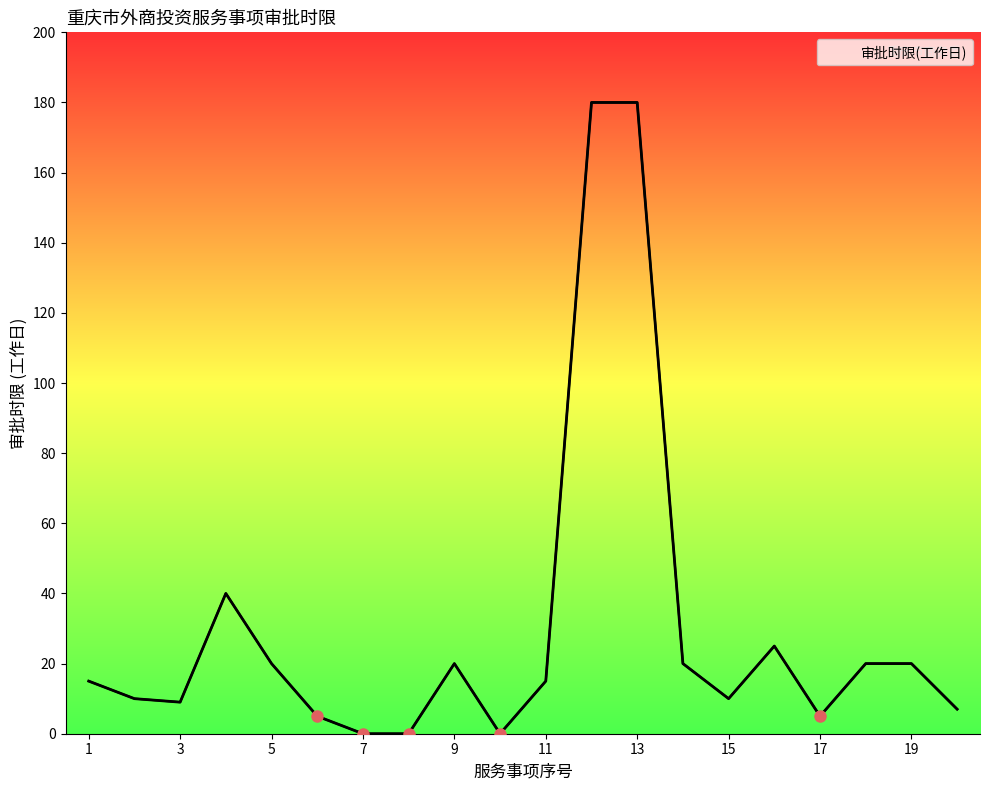

Count the number of values greater than 15.

9